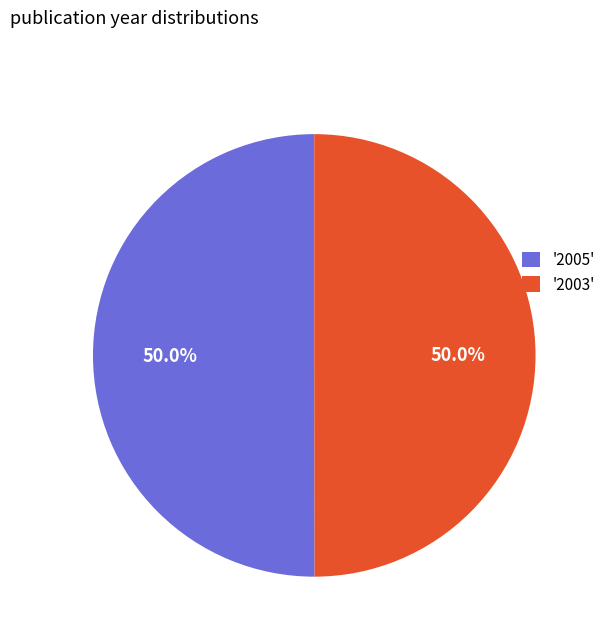

Approximately how many times larger is the value at '2003' compared to '2005'?

1.0